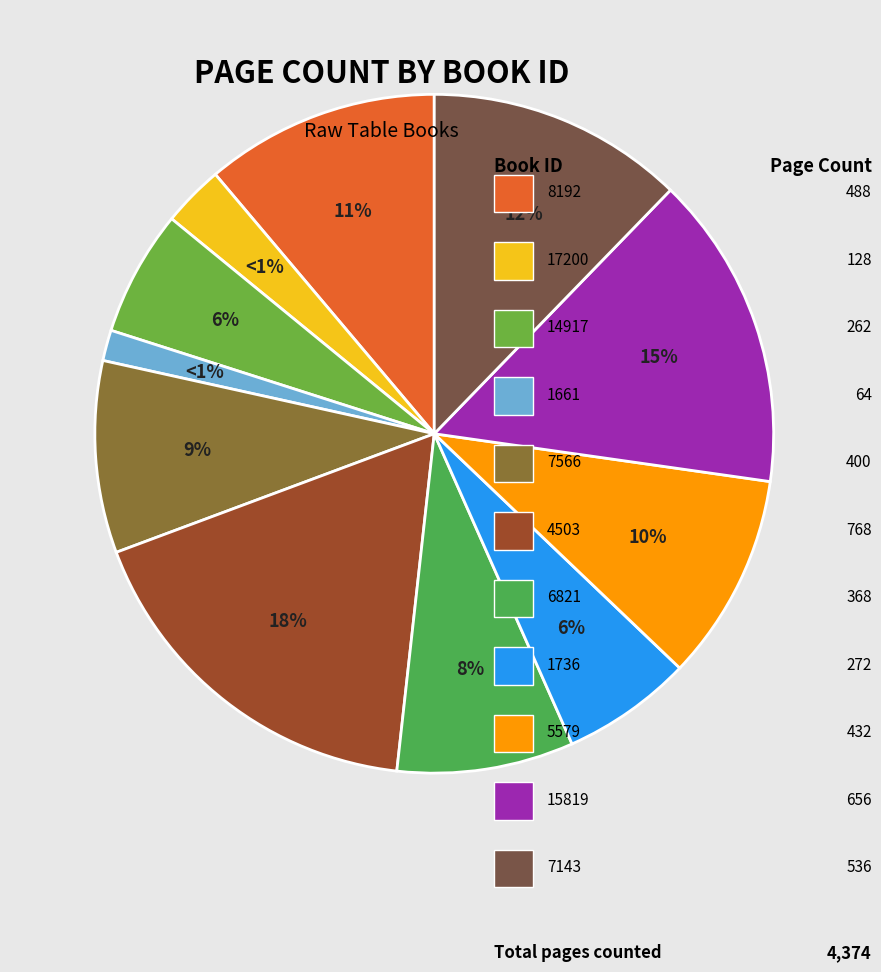

Do 6821 and 5579 together represent more than half of the pie?

No